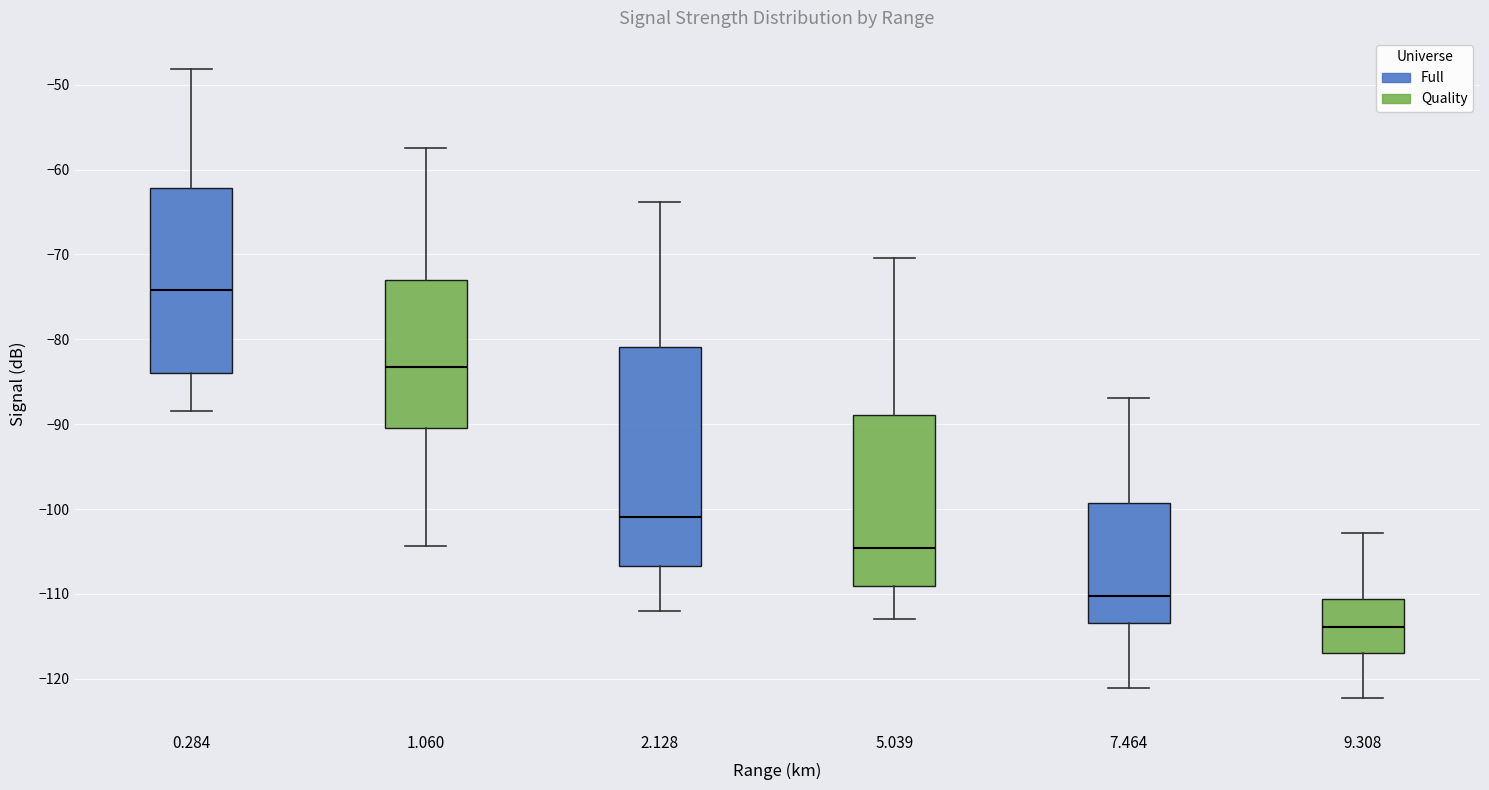

Reading left to right, transcribe this box plot: for each box, give where its median line is, the range the box spans, and where its two whiskers end, as read against the y-axis. The values are not printed on the chart, so give them approximately, as read against the axis.

0.284: median -74, box -84 to -62, whiskers -88 to -48
1.060: median -83, box -90 to -73, whiskers -104 to -57
2.128: median -101, box -107 to -81, whiskers -112 to -64
5.039: median -105, box -109 to -89, whiskers -113 to -70
7.464: median -110, box -113 to -99, whiskers -121 to -87
9.308: median -114, box -117 to -111, whiskers -122 to -103